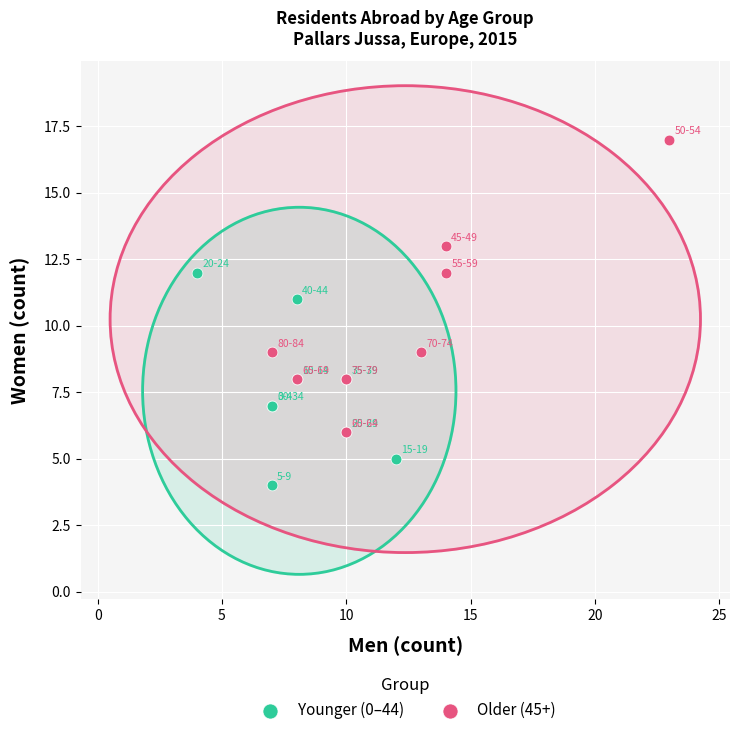

Which series reaches the maximum Y coordinate?

Older (45+)